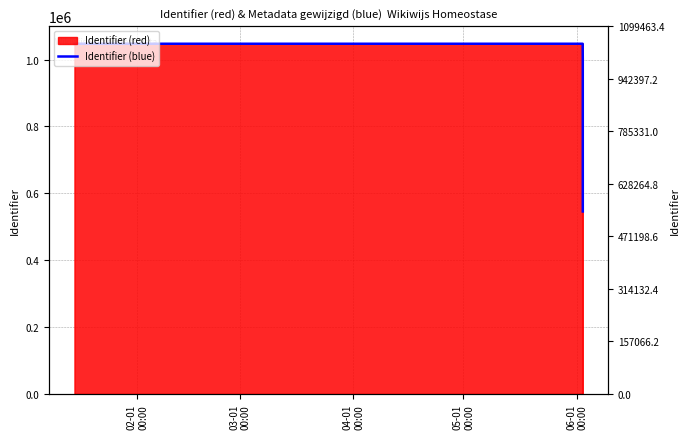

Which category has the highest value across all series?

06-01
00:00